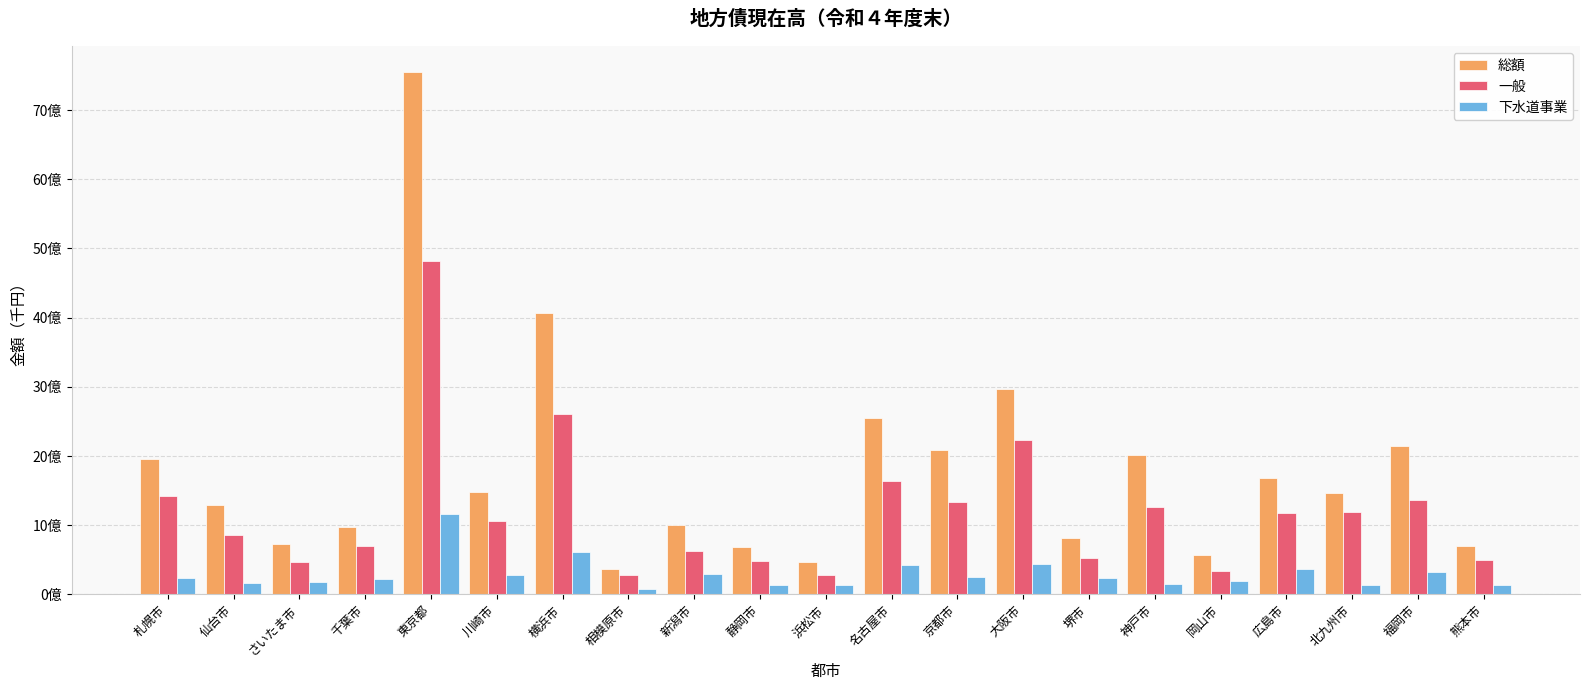

What is the difference between the maximum and minimum values in the 一般 series?

4537678637